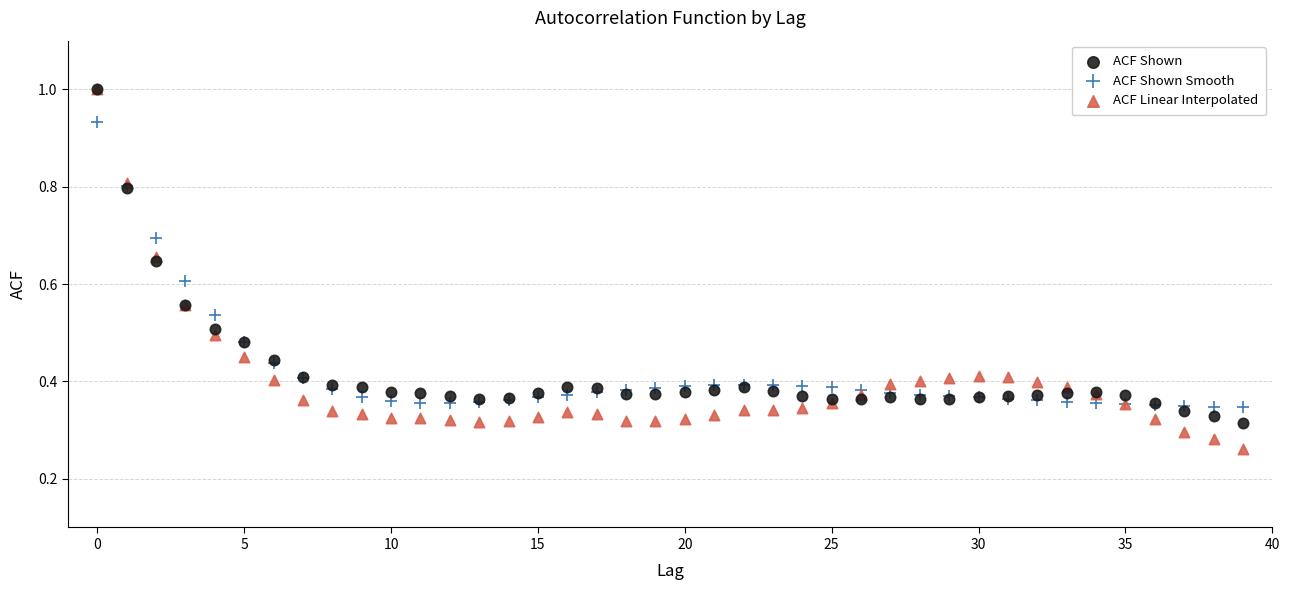

What are all the series names shown in the legend?

ACF Shown, ACF Shown Smooth, ACF Linear Interpolated